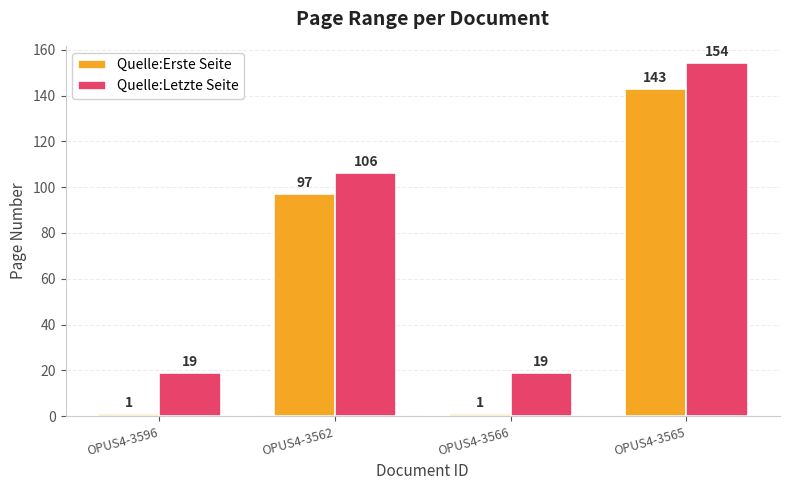

The value of Quelle:Letzte Seite at OPUS4-3565 is 154. True or false?

True